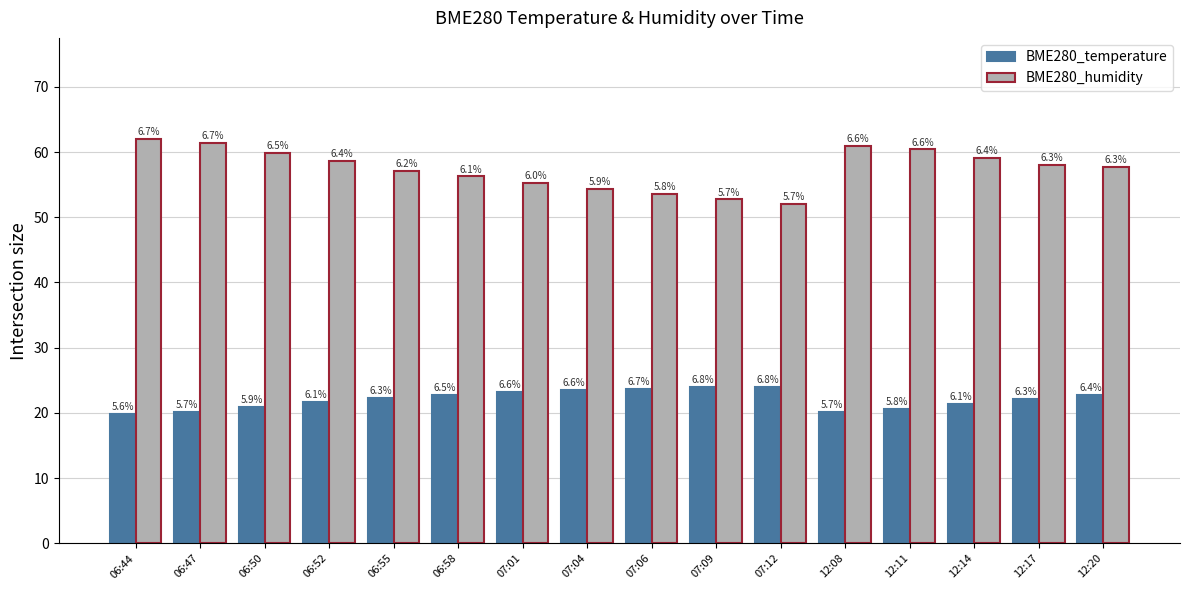

What is the average value of the BME280_temperature series?

22.1